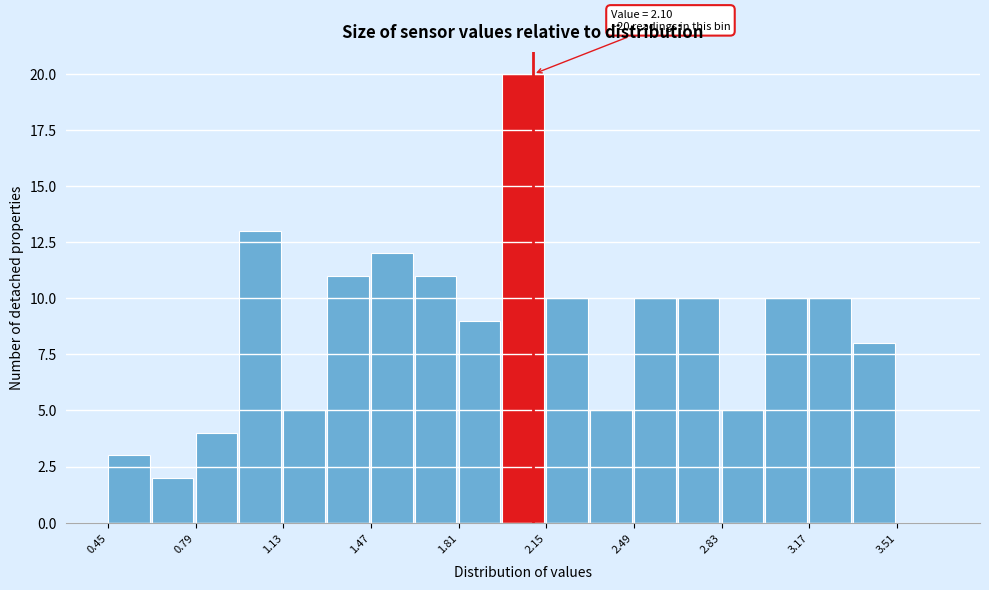

Around what value on the x-axis is the tallest bar? Give the approximate position of its centre, as read against the axis.

2.05